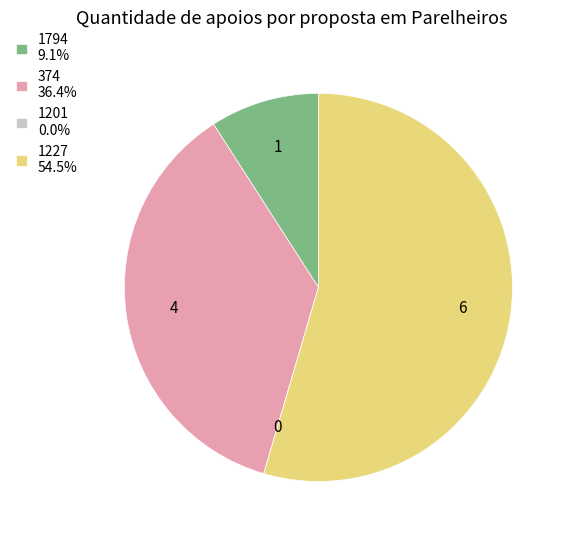

Do 1794 9.1% and 1227 54.5% together represent more than half of the pie?

Yes